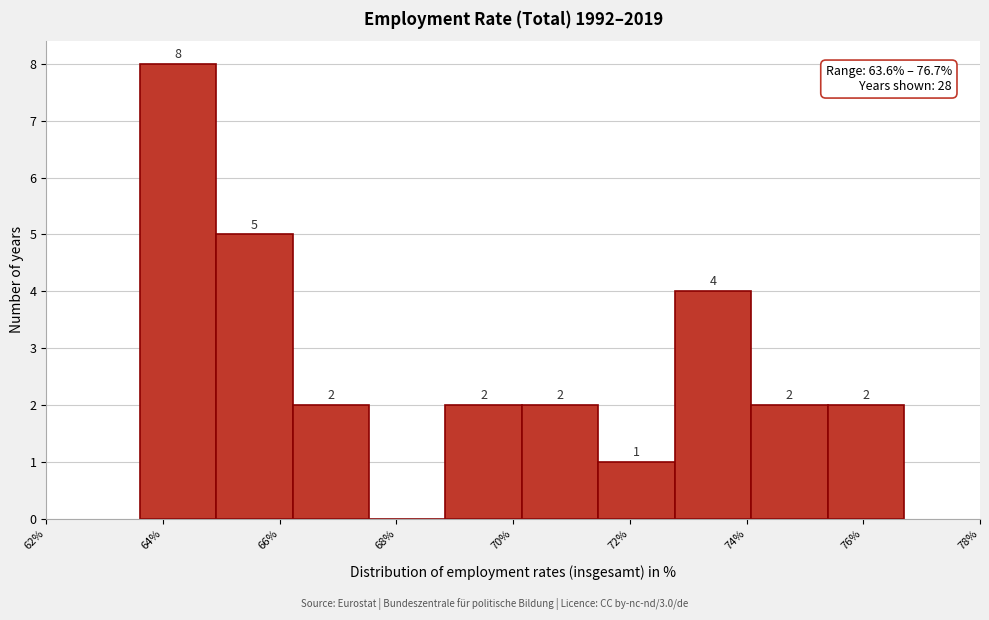

Over which range of the x-axis is the bar tallest?

63.6 to 65.0